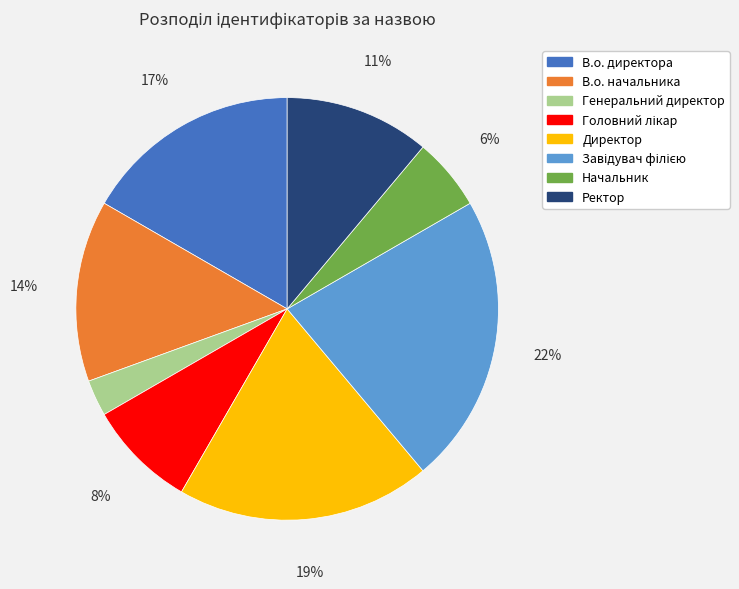

To the nearest percent, what is the difference between the Генеральний директор and Начальник slice percentages?

3%